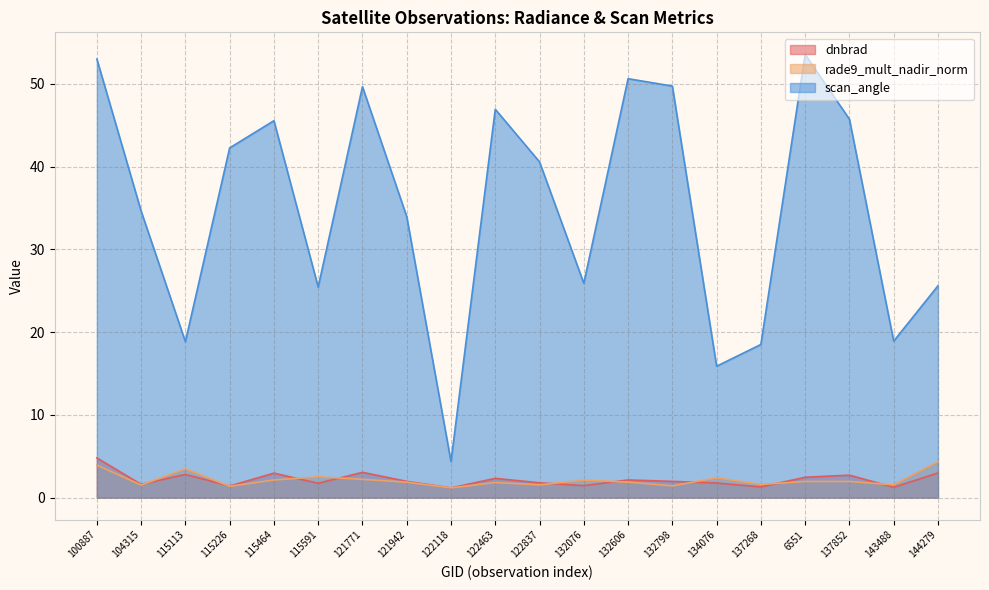

True or false: rade9_mult_nadir_norm and scan_angle cross at least once.

False